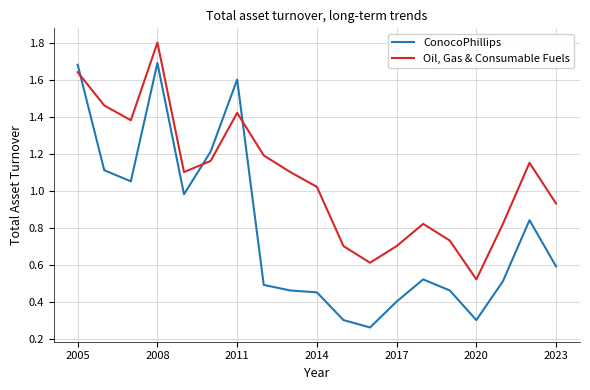

List the series in order of their peak value, highest first.

Oil, Gas & Consumable Fuels, ConocoPhillips